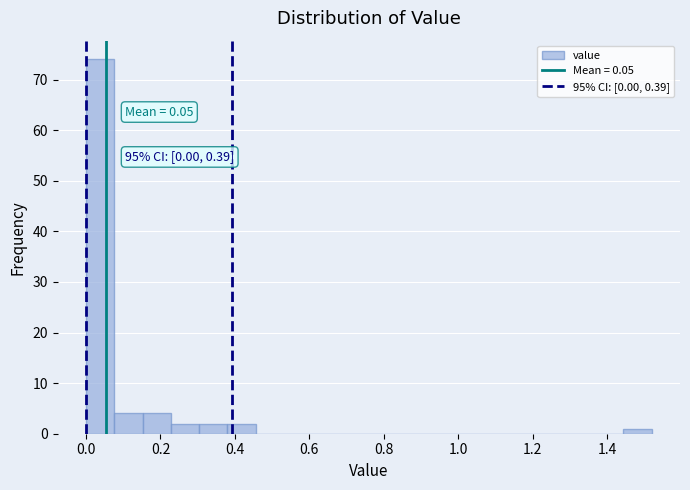

Around what value on the x-axis is the tallest bar? Give the approximate position of its centre, as read against the axis.

0.04